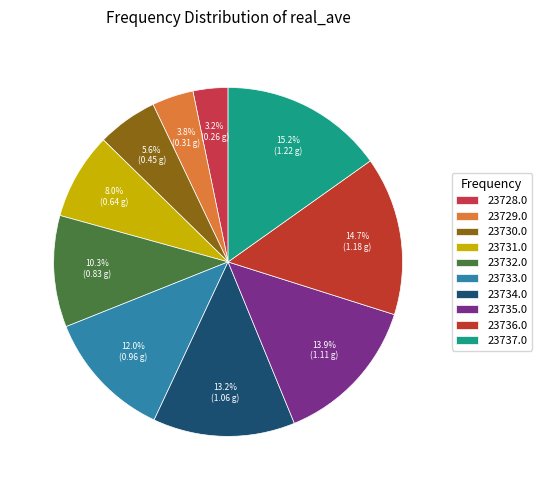

How many segments does this pie chart have?

10